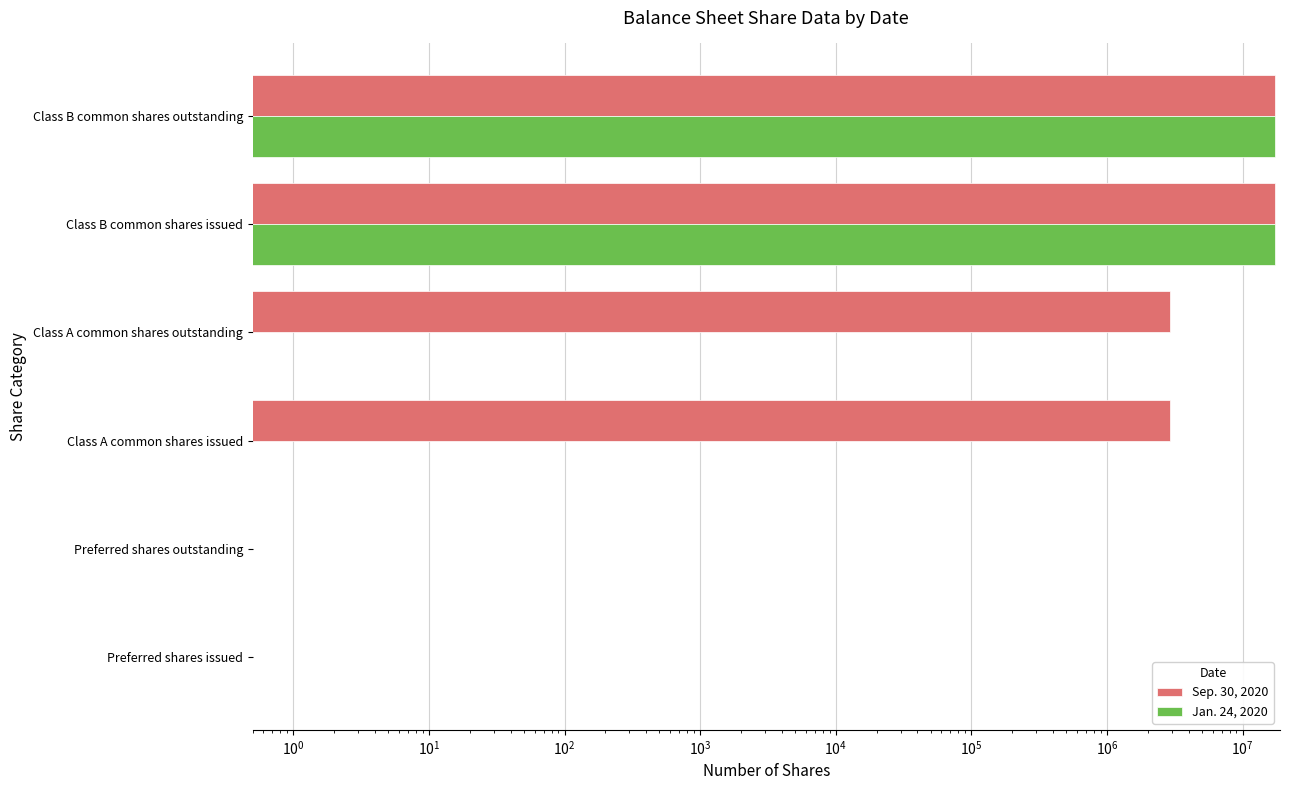

Which series changed the most between Preferred shares issued and Class B common shares outstanding?

Sep. 30, 2020